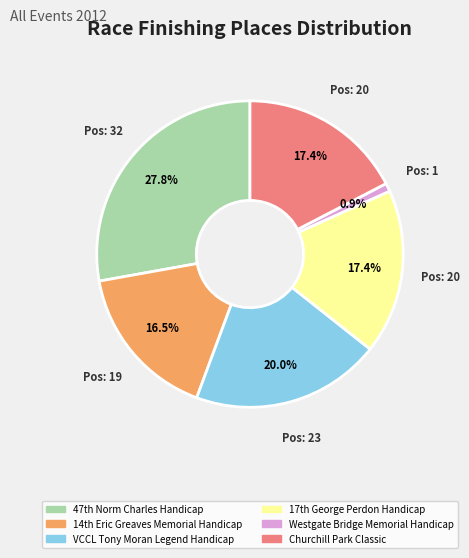

Is there any slice that represents more than half of the pie?

No